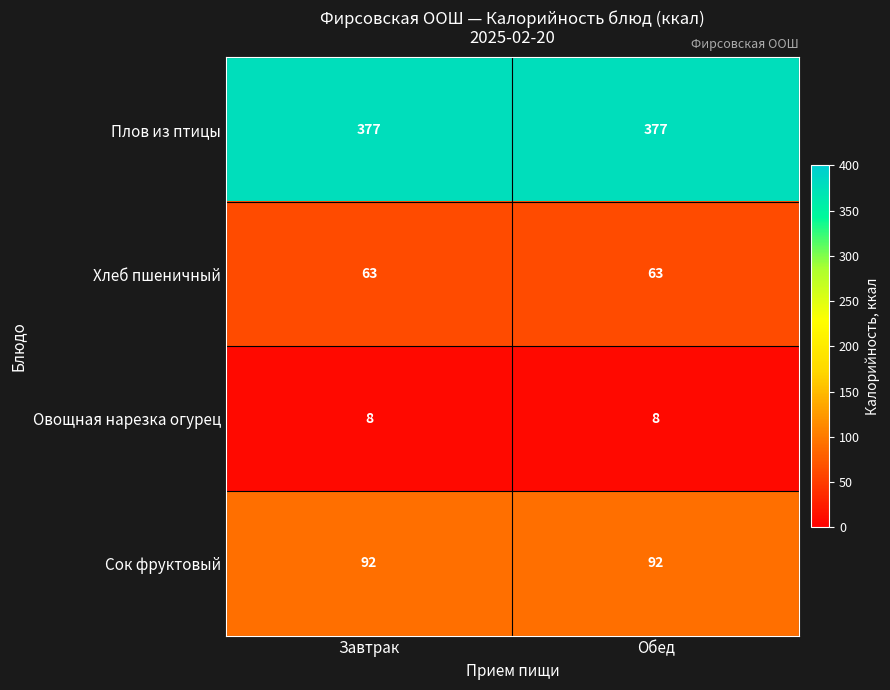

Is it true that Сок фруктовый equals 92 at Завтрак?

True